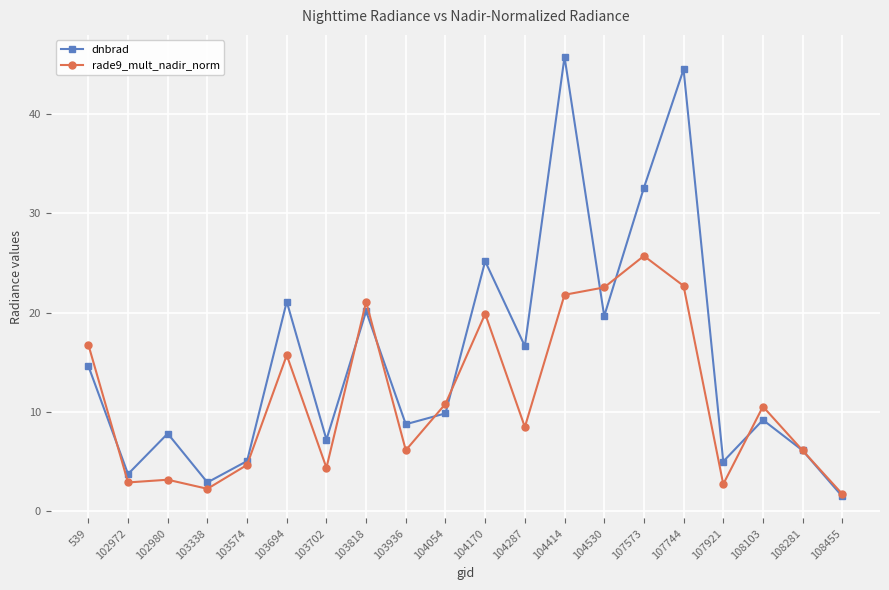

Between 102972 and 104414, which series saw the biggest shift?

dnbrad